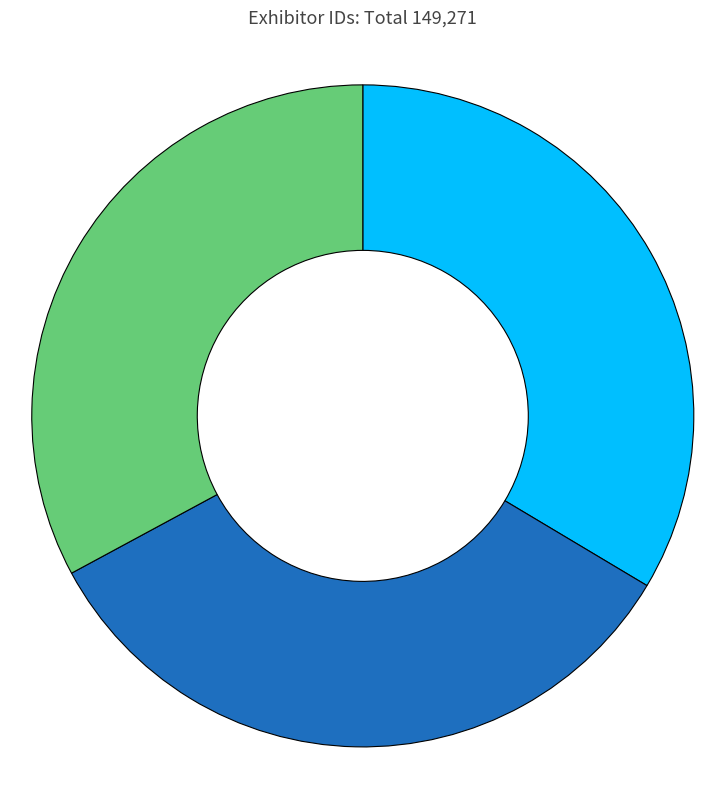

Does any single category account for the majority?

No